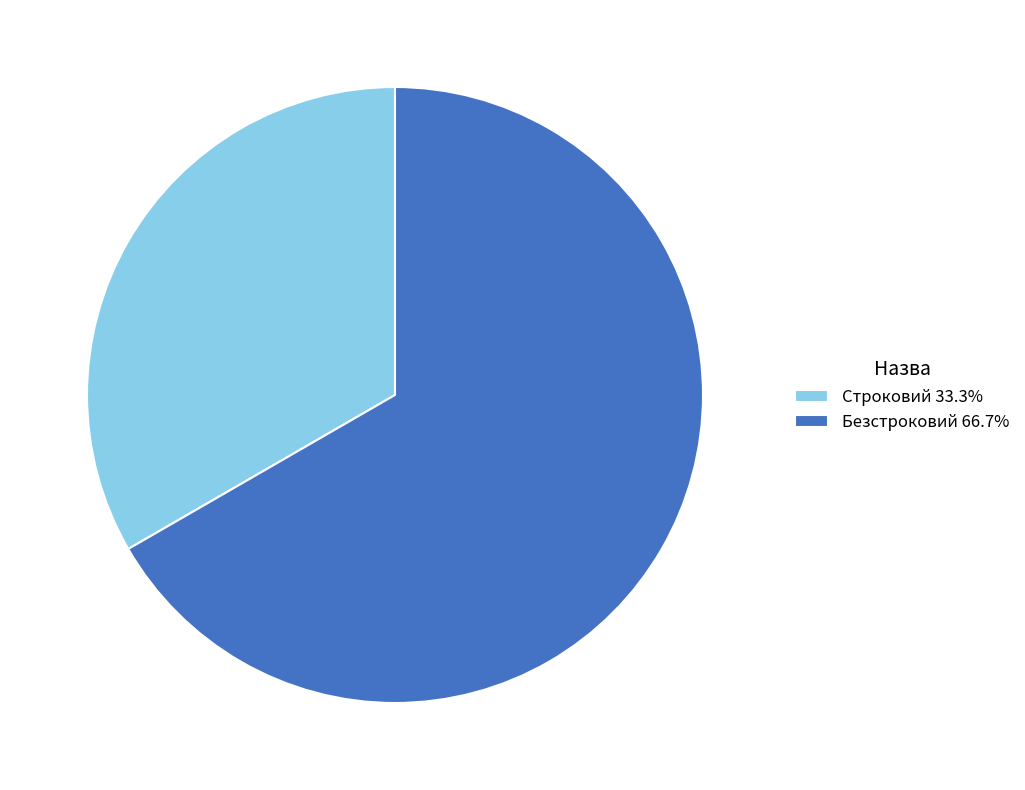

Rank the categories by value from lowest to highest.

Строковий, Безстроковий